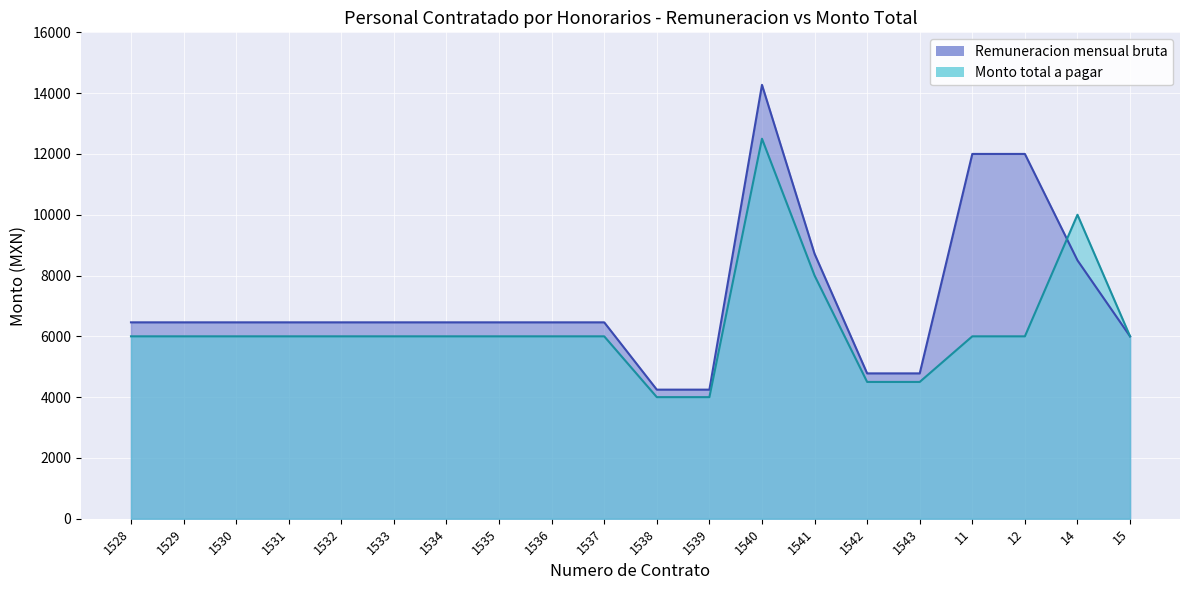

Reading left to right, list all the values displayed in this chart.

Remuneracion mensual bruta: 1528=6460.2	1529=6460.2	1530=6460.2	1531=6460.2	1532=6460.2	1533=6460.2	1534=6460.2	1535=6460.2	1536=6460.2	1537=6460.2	1538=4246.2	1539=4246.2	1540=14272.2	1541=8715.9	1542=4781.1	1543=4781.1	11=12000.0	12=12000.0	14=8500.0	15=6000.0
Monto total a pagar: 1528=6000.0	1529=6000.0	1530=6000.0	1531=6000.0	1532=6000.0	1533=6000.0	1534=6000.0	1535=6000.0	1536=6000.0	1537=6000.0	1538=4000.0	1539=4000.0	1540=12500.0	1541=8000.0	1542=4500.0	1543=4500.0	11=6000.0	12=6000.0	14=10000.0	15=6000.0